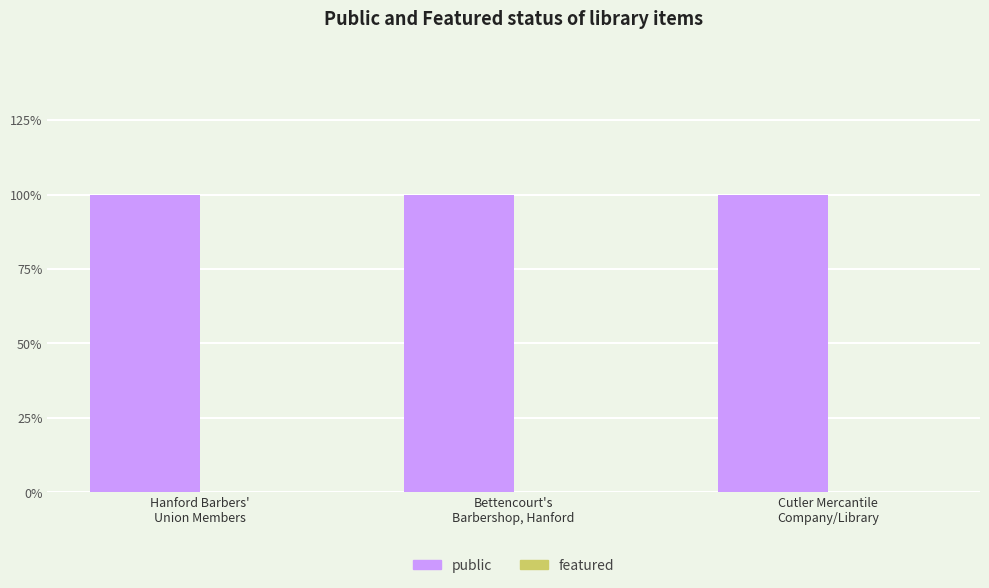

How many bars are there in each group?

2